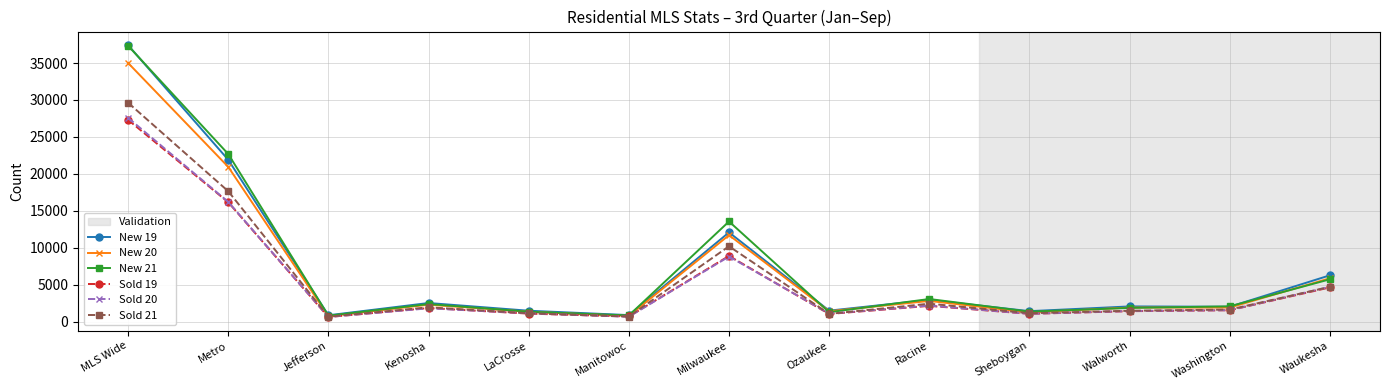

What is the label of the 7th point from the left?

Milwaukee